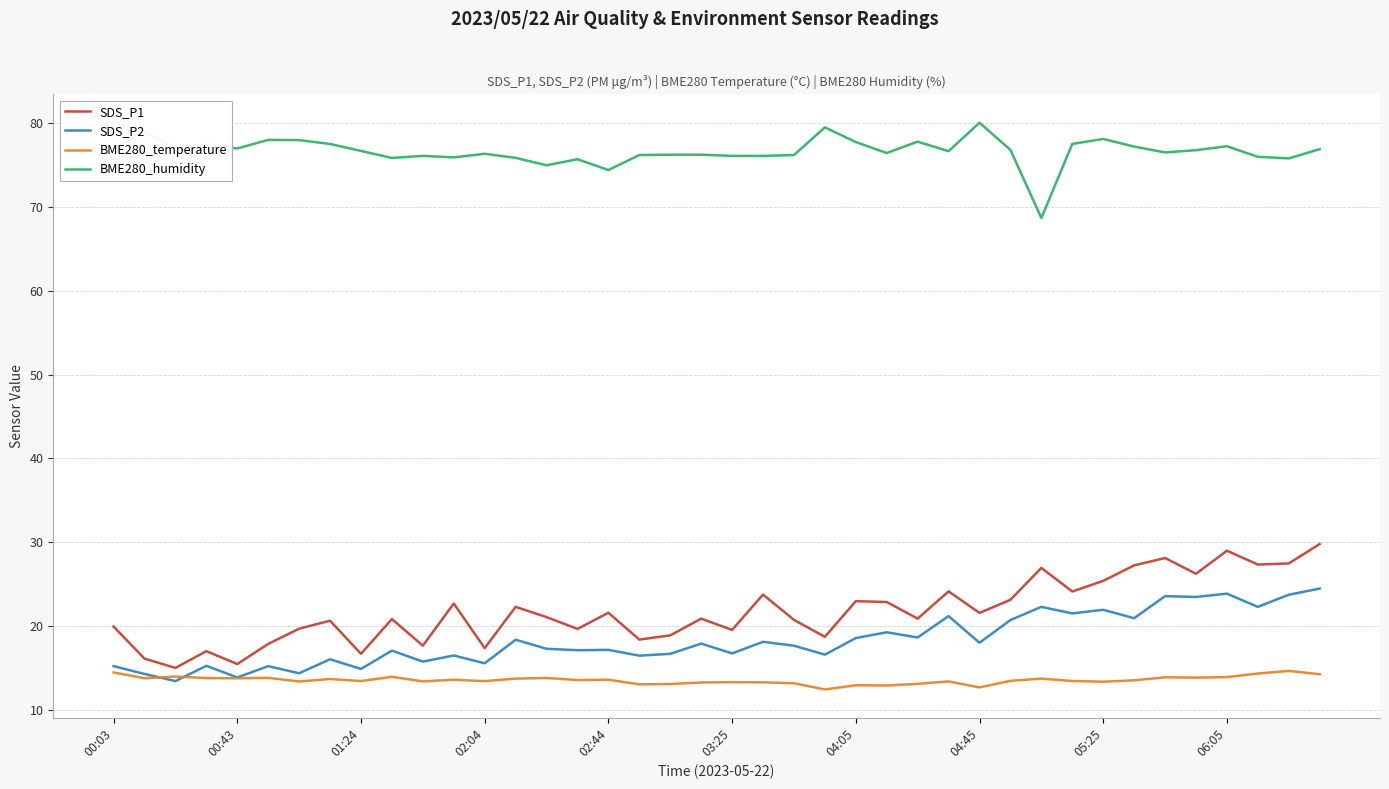

True or false: SDS_P1 and BME280_temperature cross at least once.

False